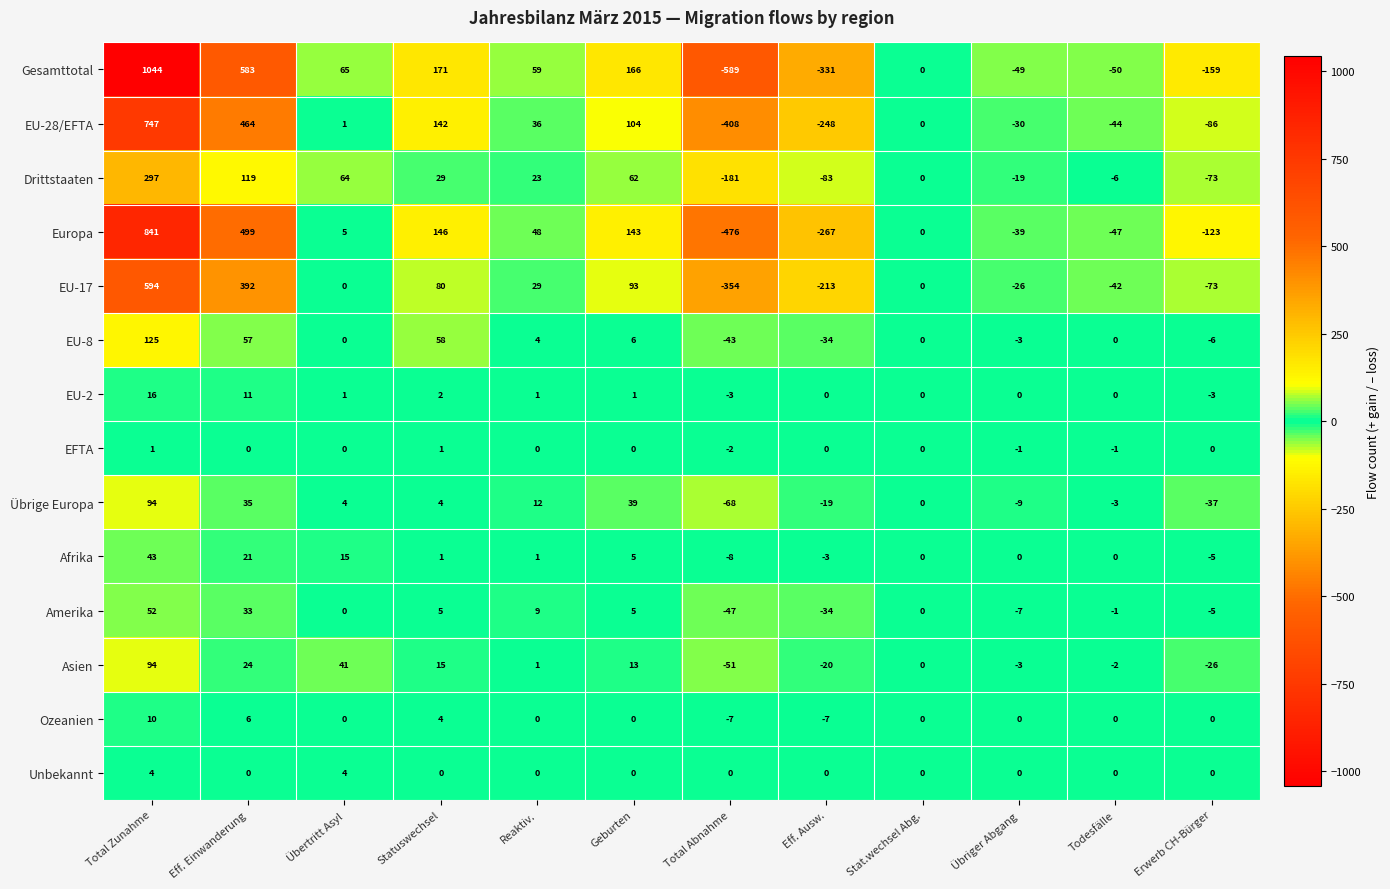

Which series has the largest total across all categories?

Gesamttotal